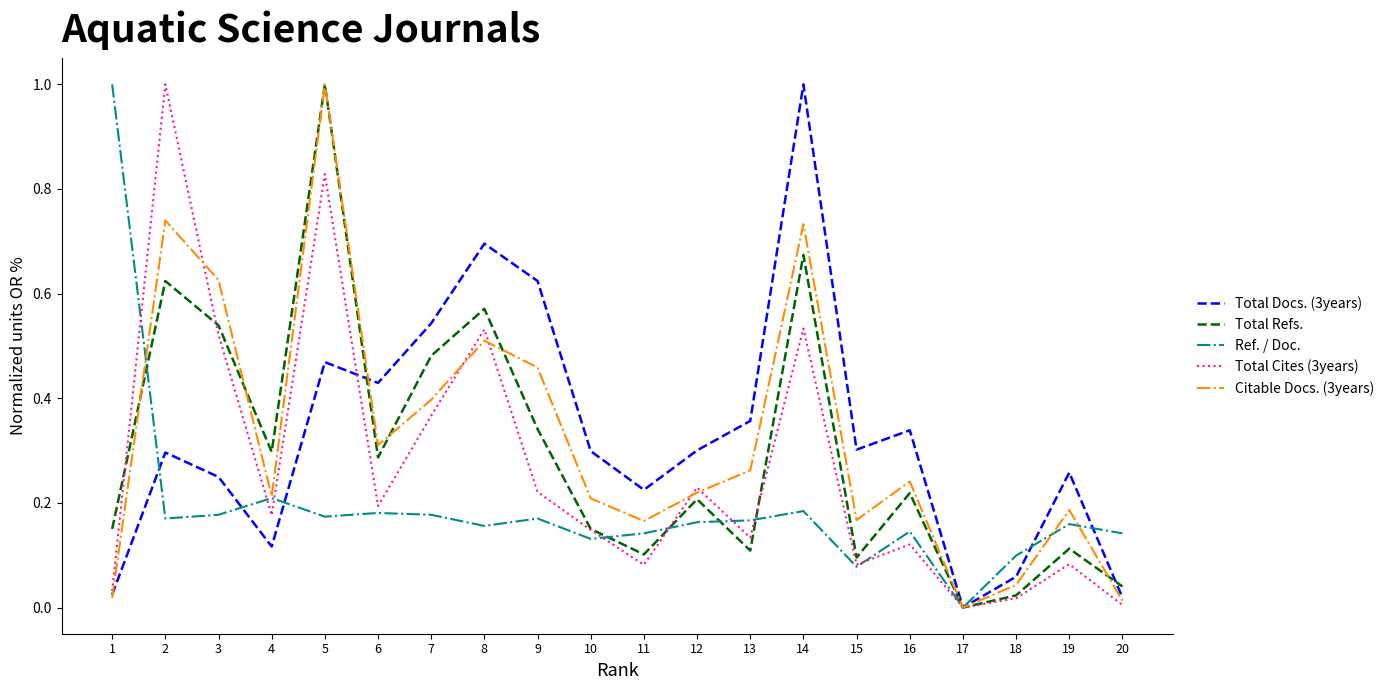

The Ref. / Doc. series shows 0.1 at 16. True or false?

True